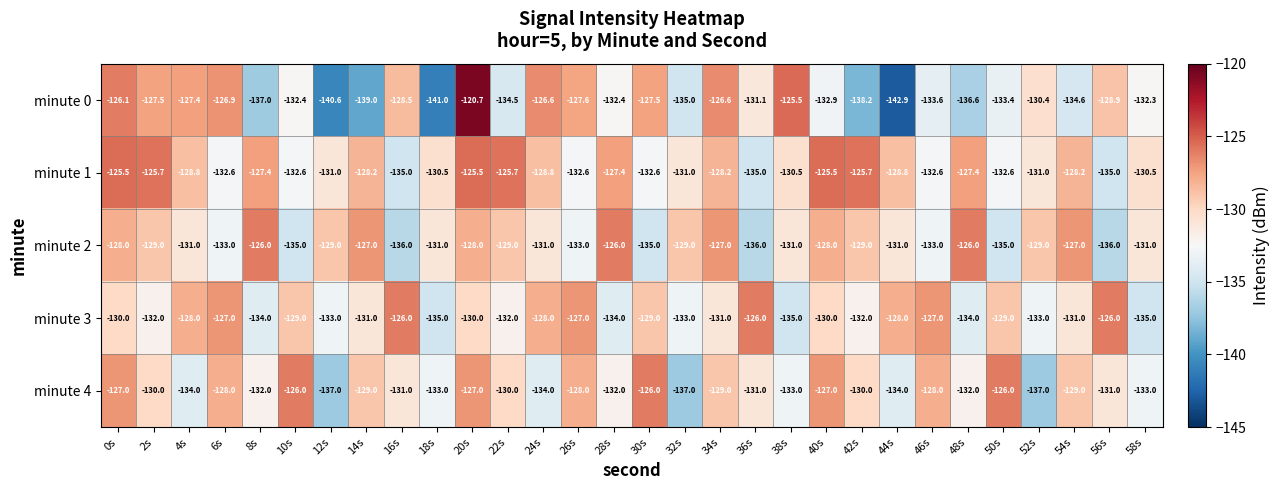

What is the spread (max minus min) of values at 40s?

7.4